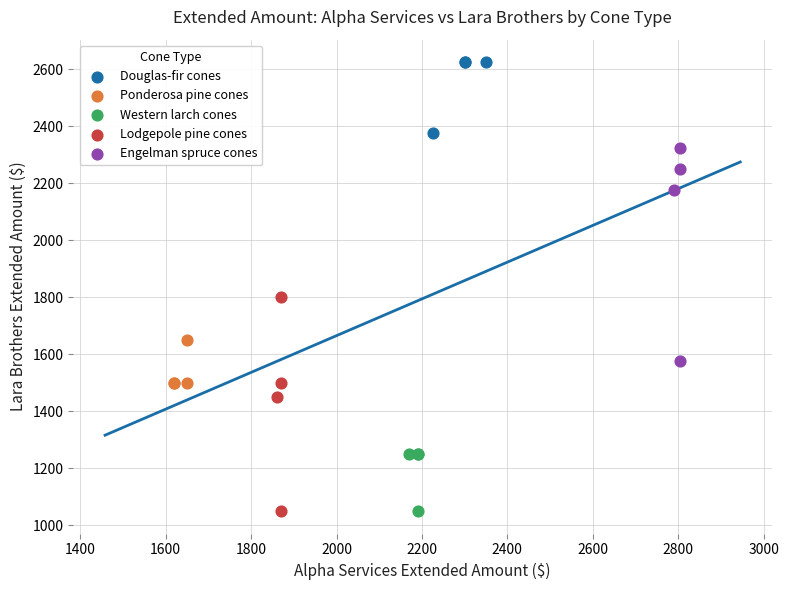

Which series contains the highest Y value?

Douglas-fir cones